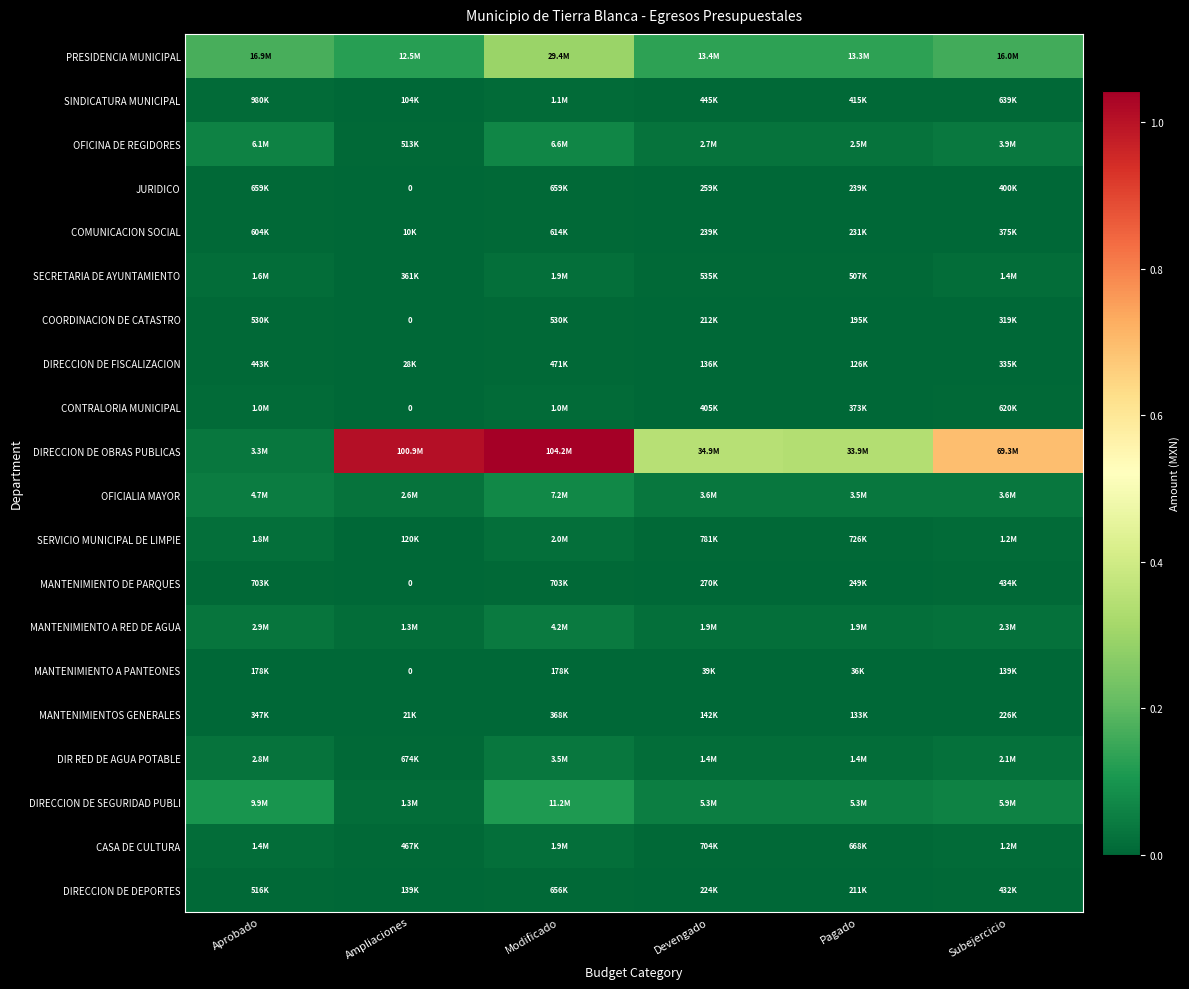

At which category is the sum across all series the highest?

Modificado